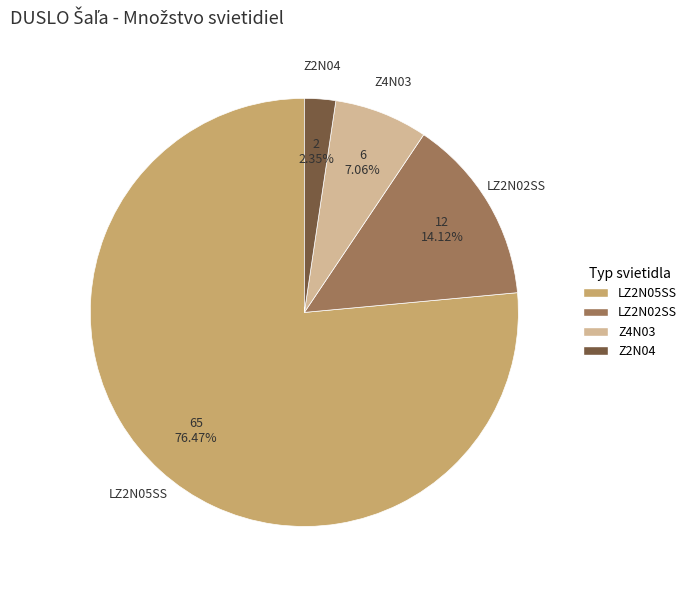

Count the number of slices in the pie.

4